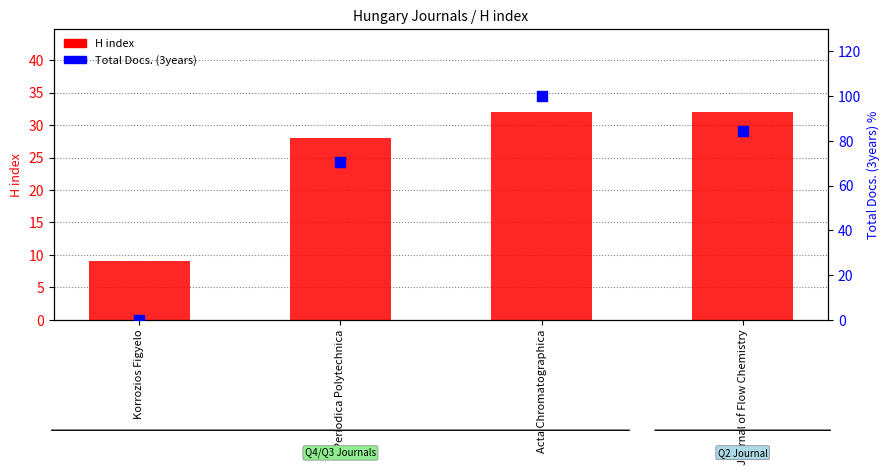

What are all the series names shown in the legend?

H index, Total Docs. (3years)